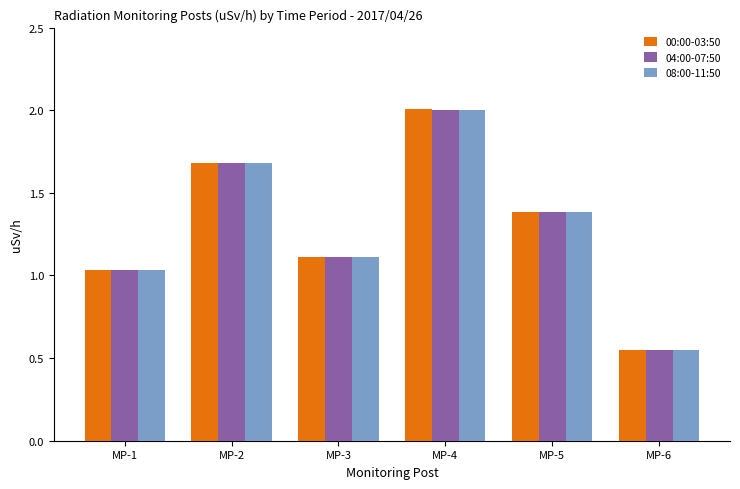

How many groups of bars are there?

6